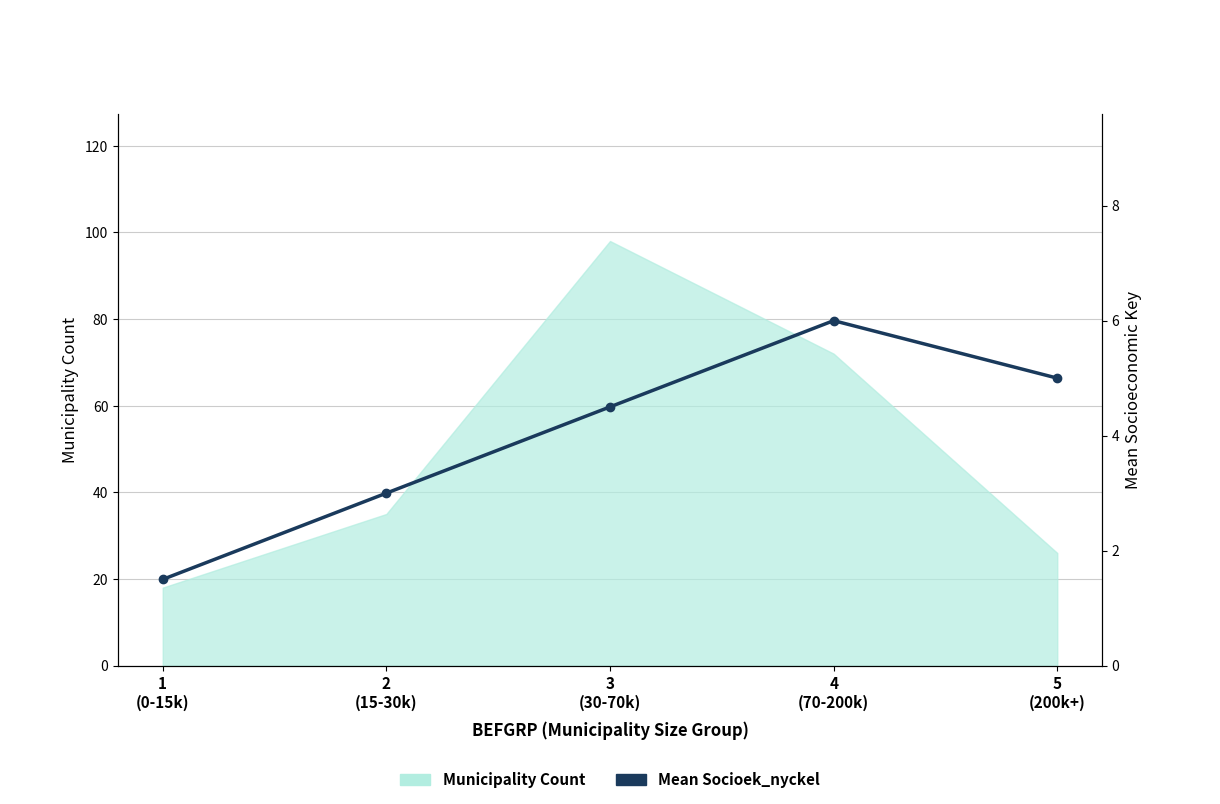

What value does the data have at 2
(15-30k)?

3.0